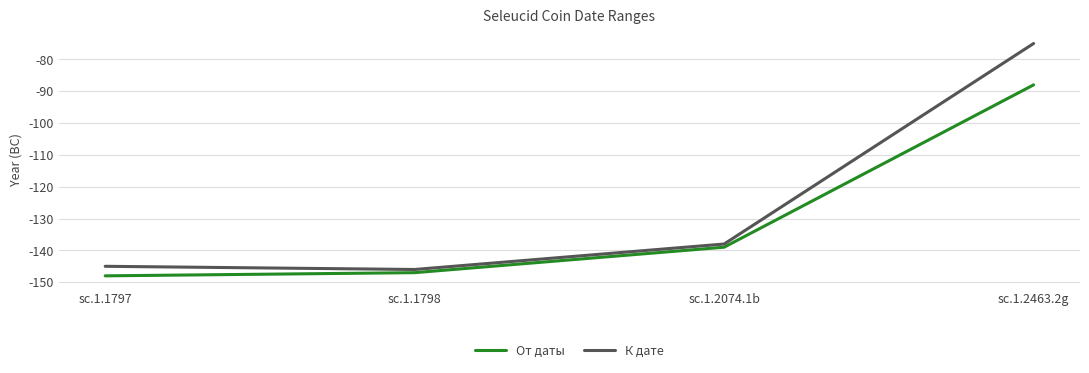

What position from the right is sc.1.1797?

4